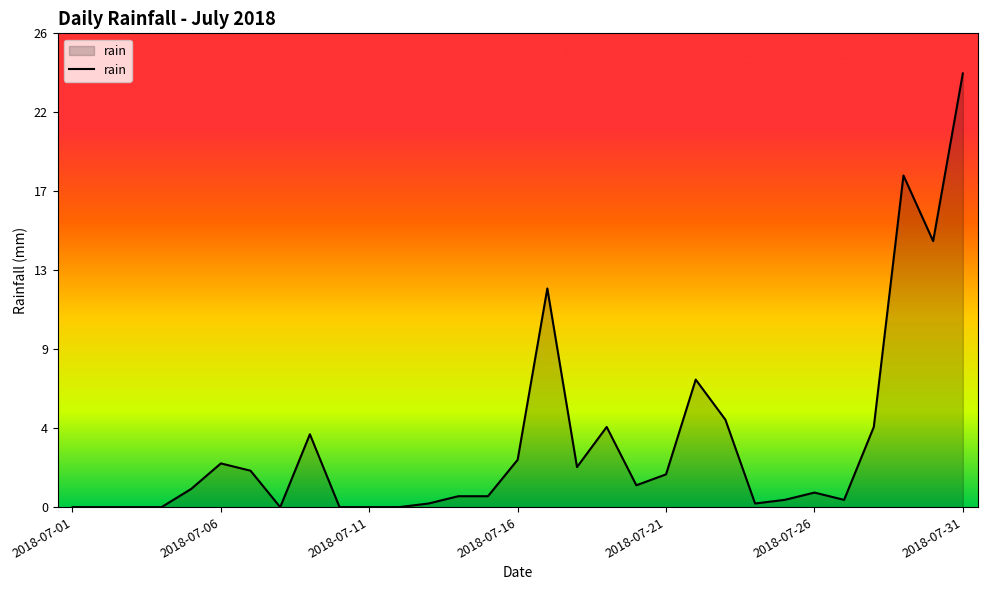

Does the chart display data point markers on the line(s)?

No